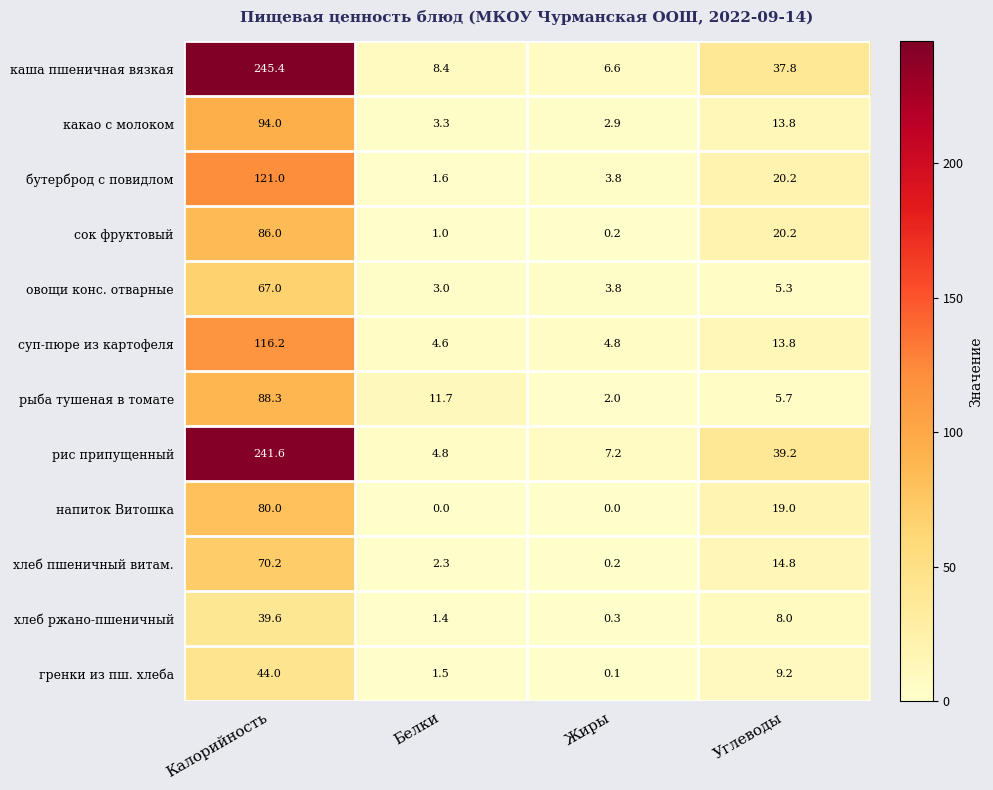

What is the total value across all series at Калорийность?

1293.3